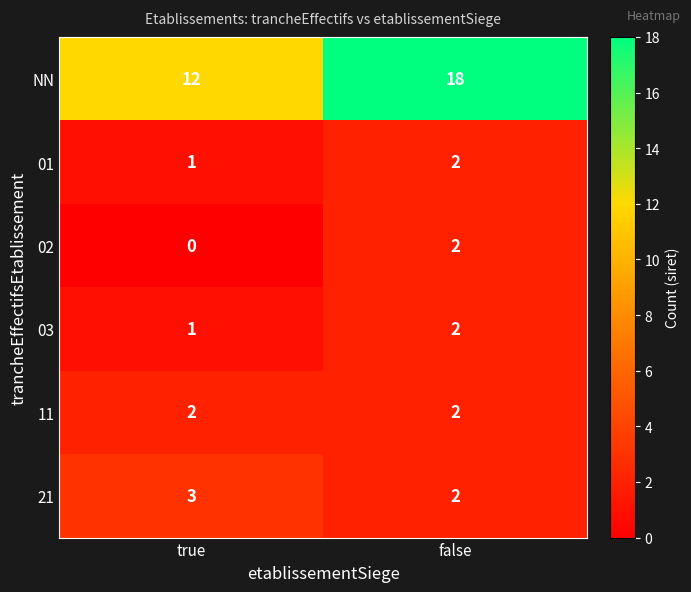

At which category is the sum across all series the highest?

false